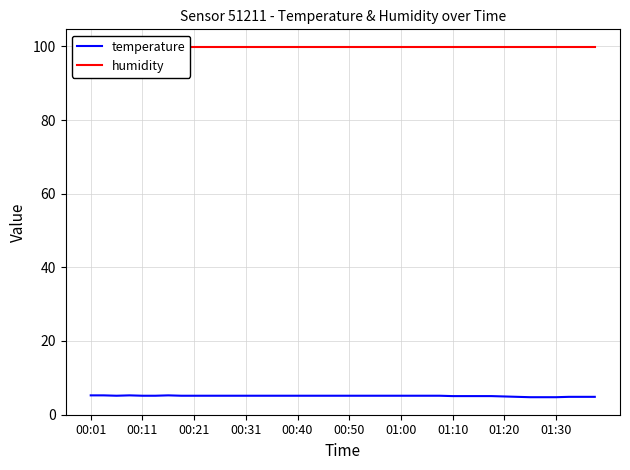

List the series in order of their overall mean, highest first.

humidity, temperature